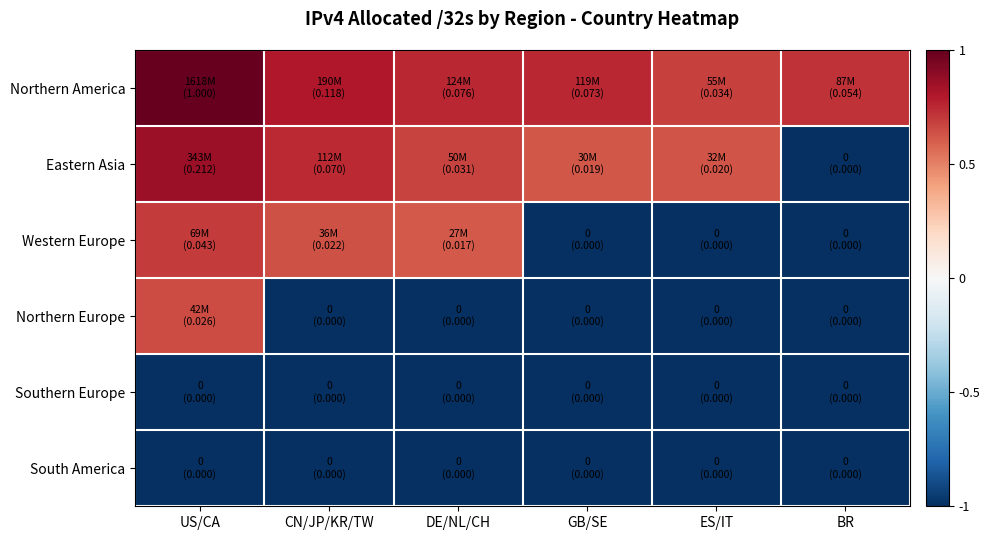

Reading right to left, extract all data points from this chart.

Northern America: BR=0.7	ES/IT=0.7	GB/SE=0.8	DE/NL/CH=0.8	CN/JP/KR/TW=0.8	US/CA=1.0
Eastern Asia: BR=-1.0	ES/IT=0.6	GB/SE=0.6	DE/NL/CH=0.7	CN/JP/KR/TW=0.7	US/CA=0.9
Western Europe: BR=-1.0	ES/IT=-1.0	GB/SE=-1.0	DE/NL/CH=0.6	CN/JP/KR/TW=0.6	US/CA=0.7
Northern Europe: BR=-1.0	ES/IT=-1.0	GB/SE=-1.0	DE/NL/CH=-1.0	CN/JP/KR/TW=-1.0	US/CA=0.7
Southern Europe: BR=-1.0	ES/IT=-1.0	GB/SE=-1.0	DE/NL/CH=-1.0	CN/JP/KR/TW=-1.0	US/CA=-1.0
South America: BR=-1.0	ES/IT=-1.0	GB/SE=-1.0	DE/NL/CH=-1.0	CN/JP/KR/TW=-1.0	US/CA=-1.0